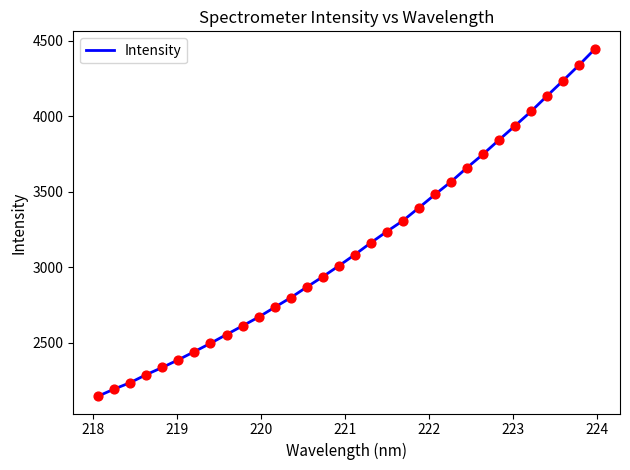

What is the difference between the maximum and minimum values?

2301.1